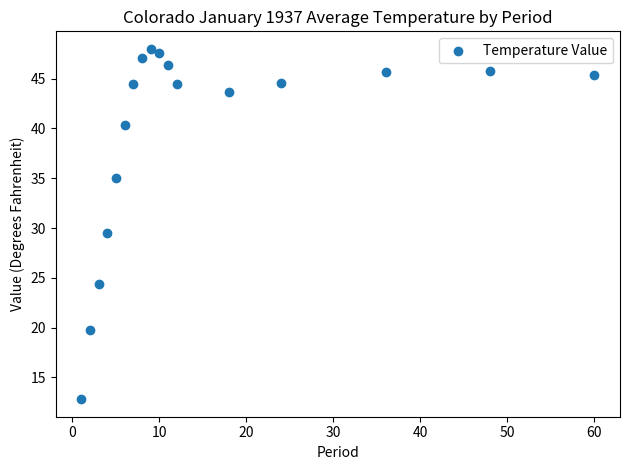

What Y value in the scatter plot is closest to 30?

29.5